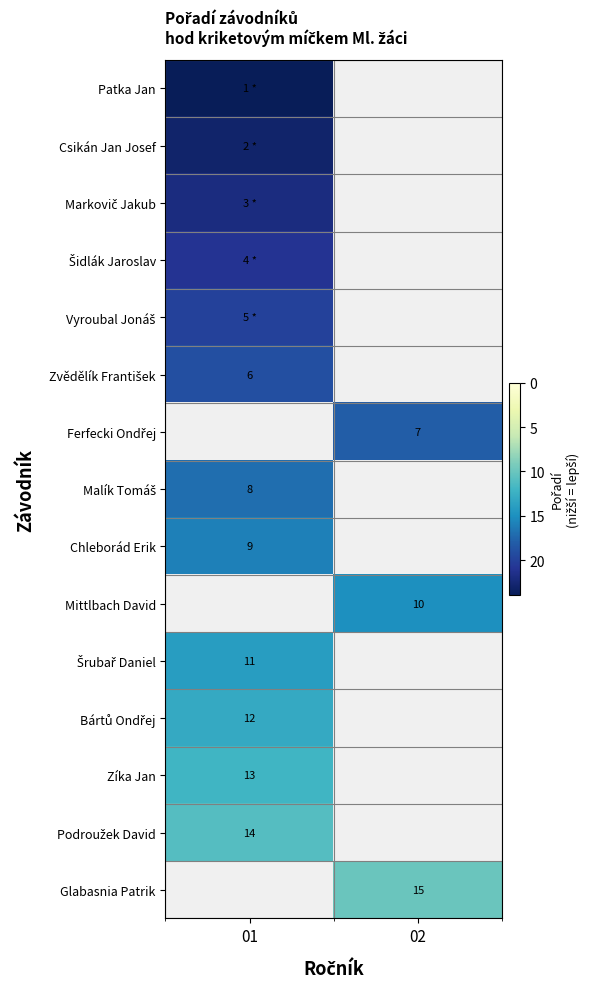

True or false: Glabasnia Patrik has a value of 15 at 02.

True